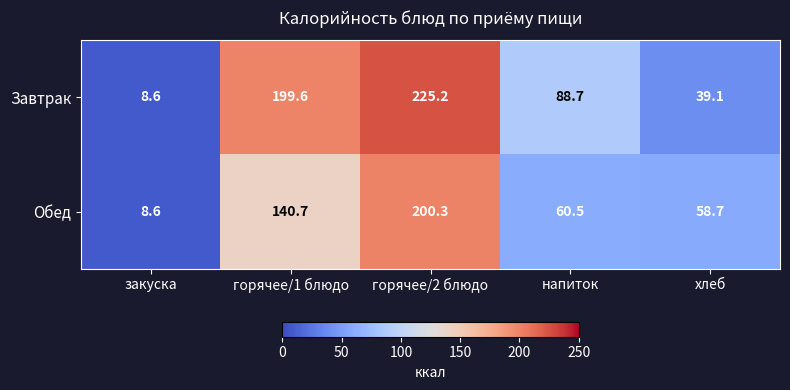

Count the number of data series in this chart.

2